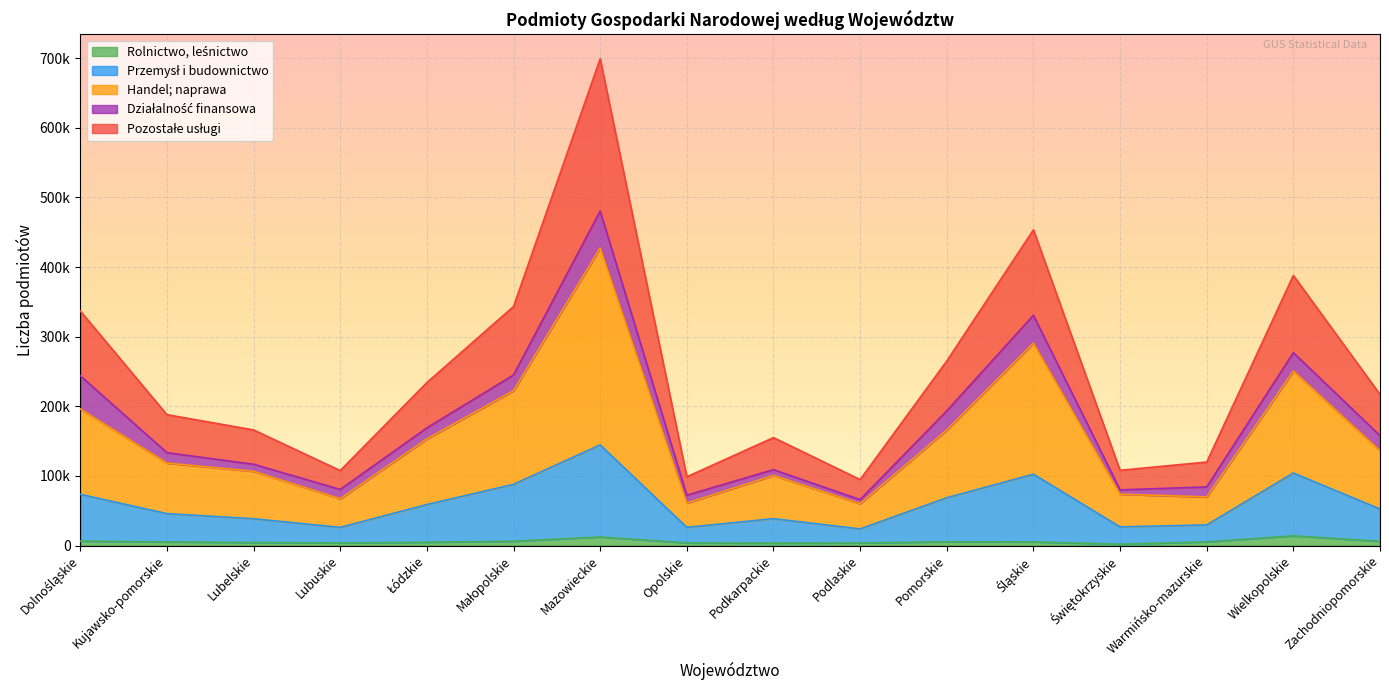

Rank the categories by Rolnictwo, leśnictwo value from lowest to highest.

Świętokrzyskie, Podkarpackie, Podlaskie, Lubuskie, Opolskie, Lubelskie, Łódzkie, Kujawsko-pomorskie, Śląskie, Warmińsko-mazurskie, Pomorskie, Zachodniopomorskie, Małopolskie, Dolnośląskie, Mazowieckie, Wielkopolskie